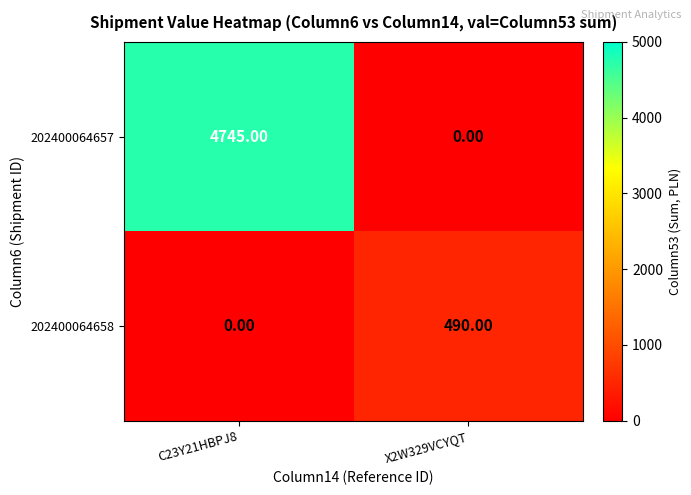

At X2W329VCYQT, list the series in order from largest to smallest.

202400064658, 202400064657